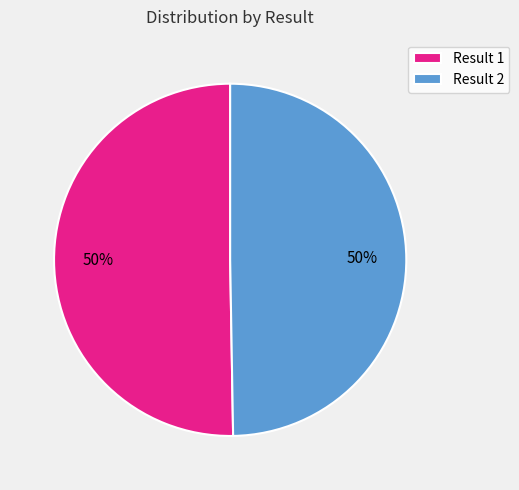

What is the ratio of the value at Result 1 to the value at Result 2?

1.0